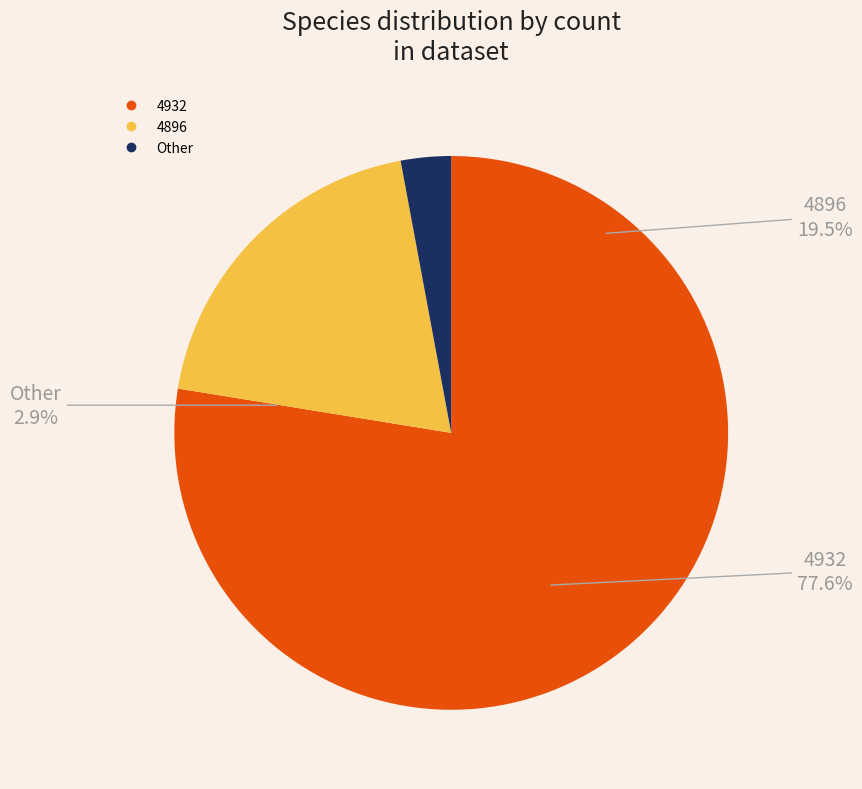

Does Other represent more than half of the total?

No